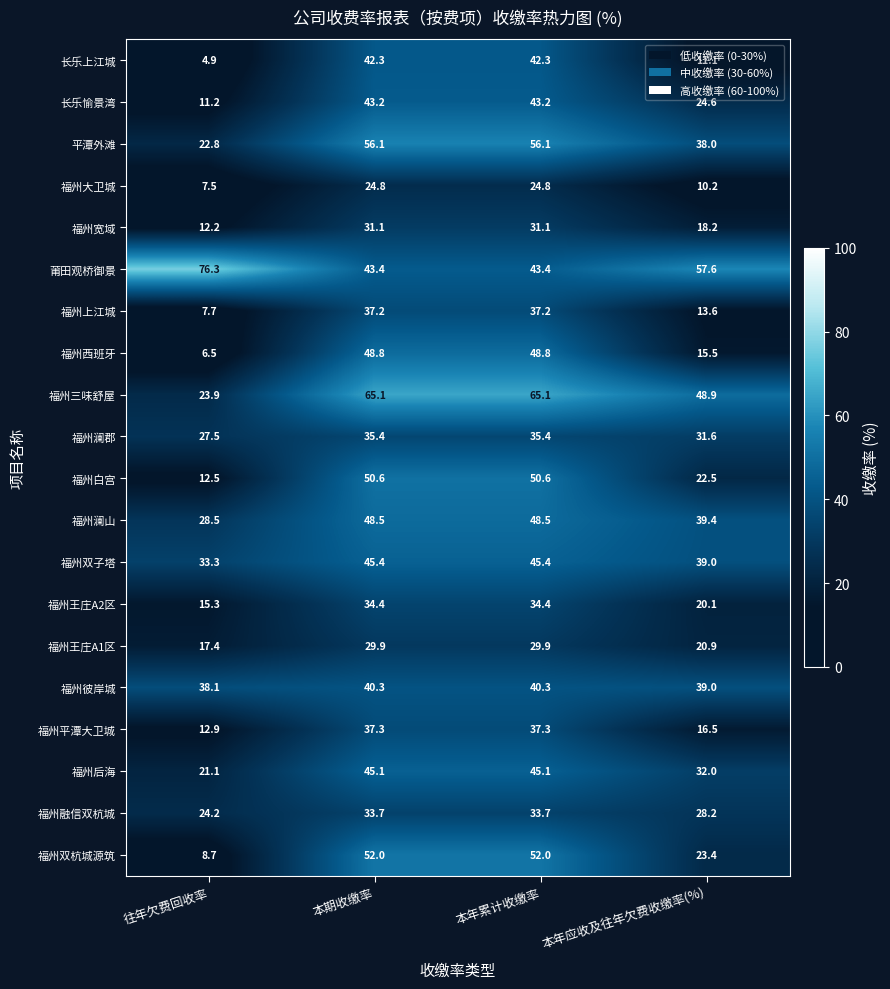

Where is 福州上江城 nearest to the value 22?

本年应收及往年欠费收缴率(%)